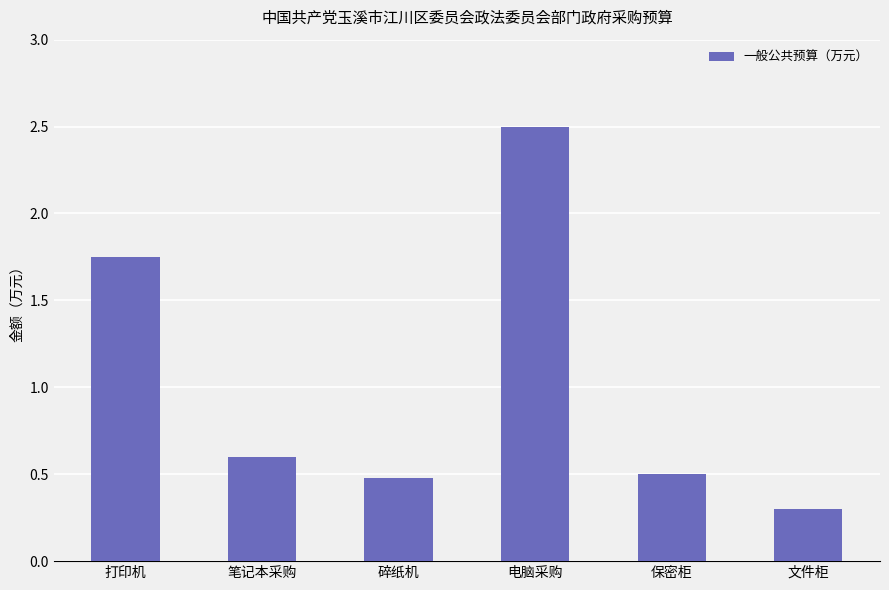

What is the maximum value shown in the chart?

2.5